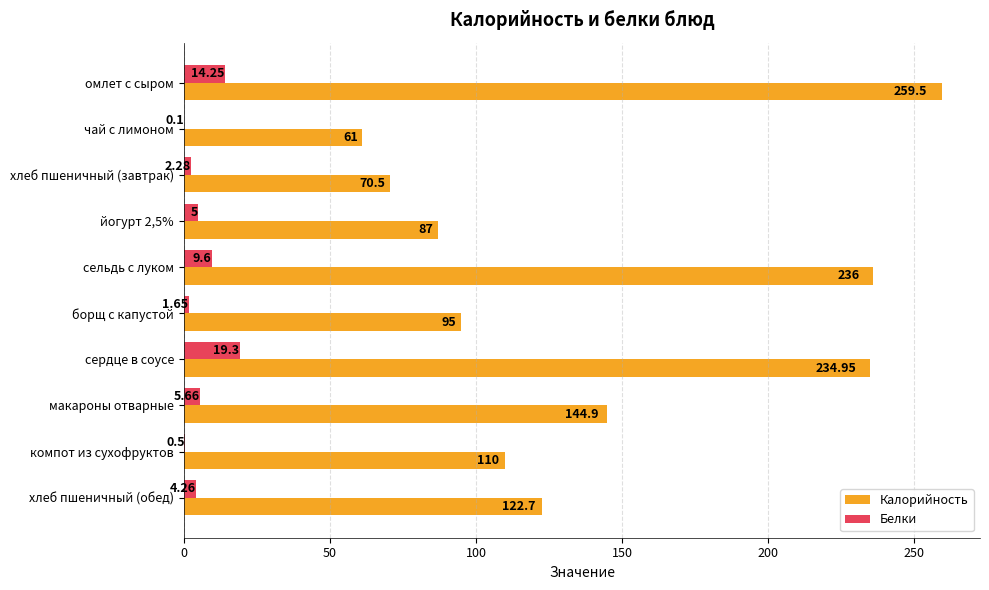

At which label is Белки closest to 9?

сельдь с луком